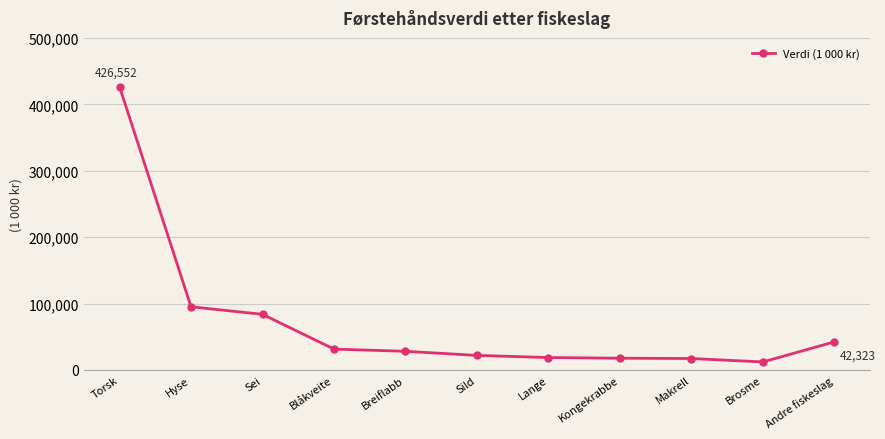

What value does the data have at Kongekrabbe?

17686